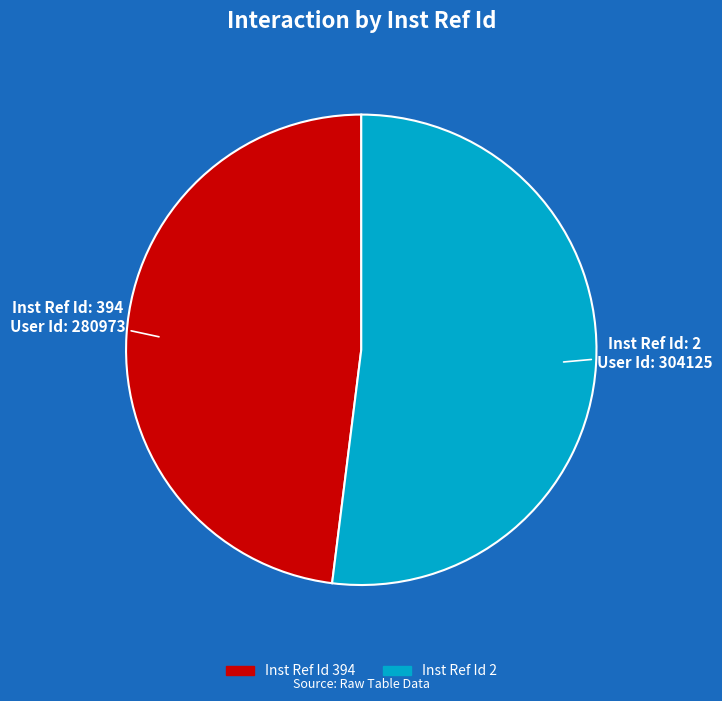

Does any single category account for the majority?

Yes